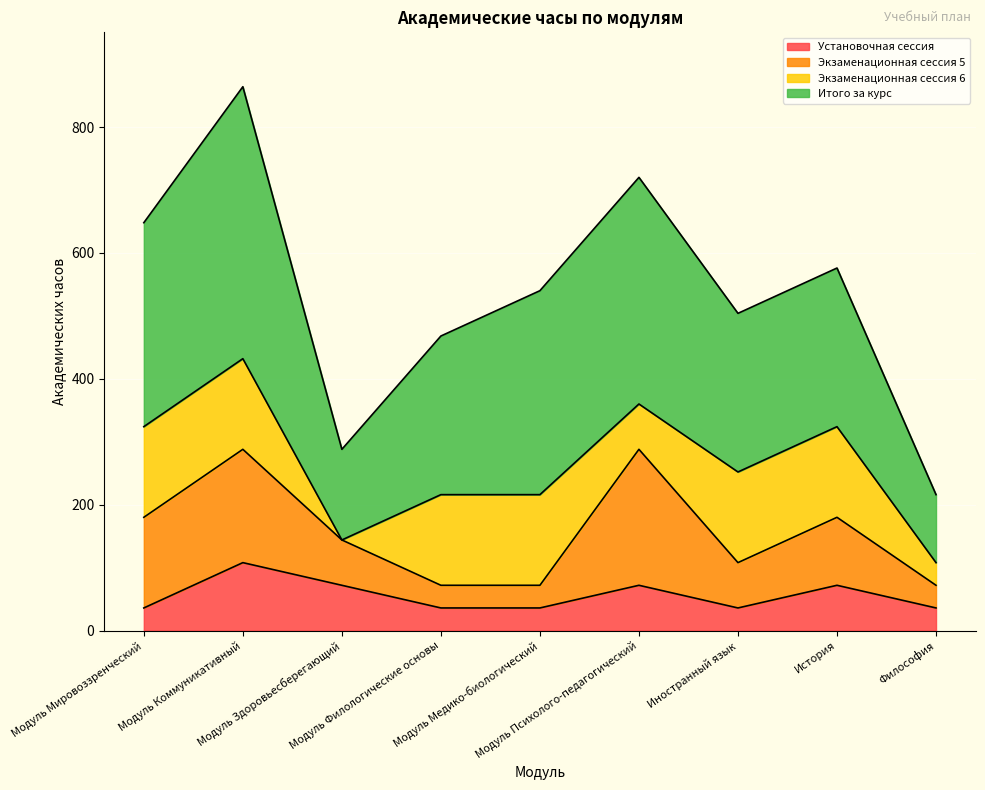

Which series has the widest spread of values?

Итого за курс